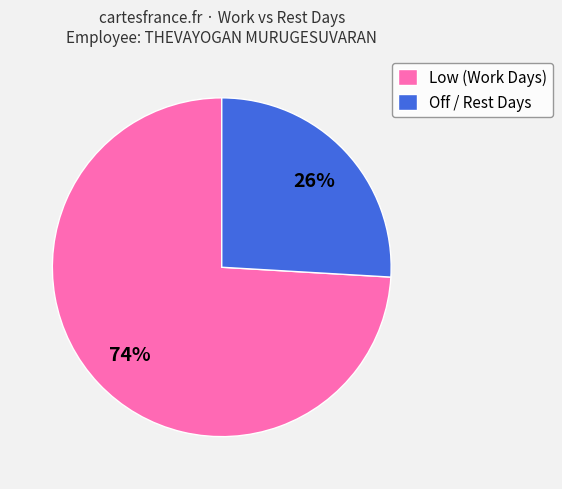

What is the largest slice in the pie chart?

Low (Work Days)